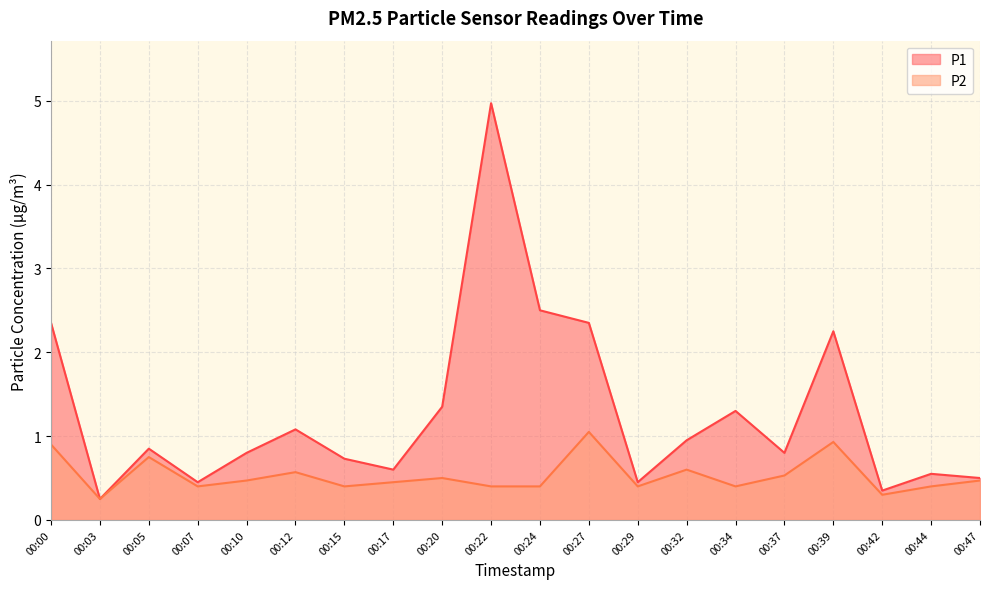

The P2 series shows 0.2 at 00:32. True or false?

False